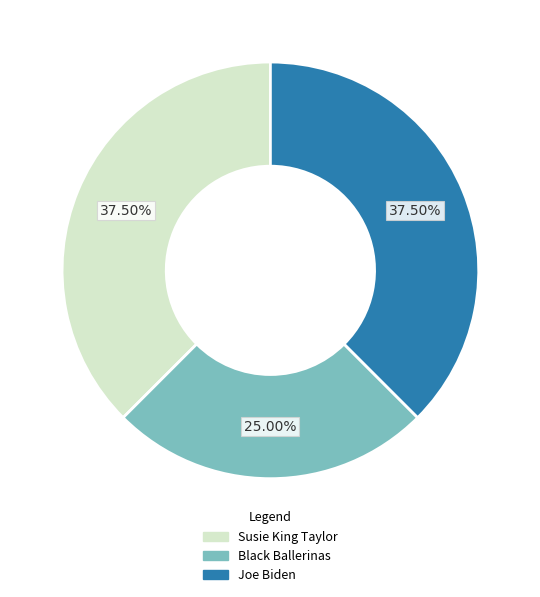

Does Joe Biden represent more than half of the total?

No